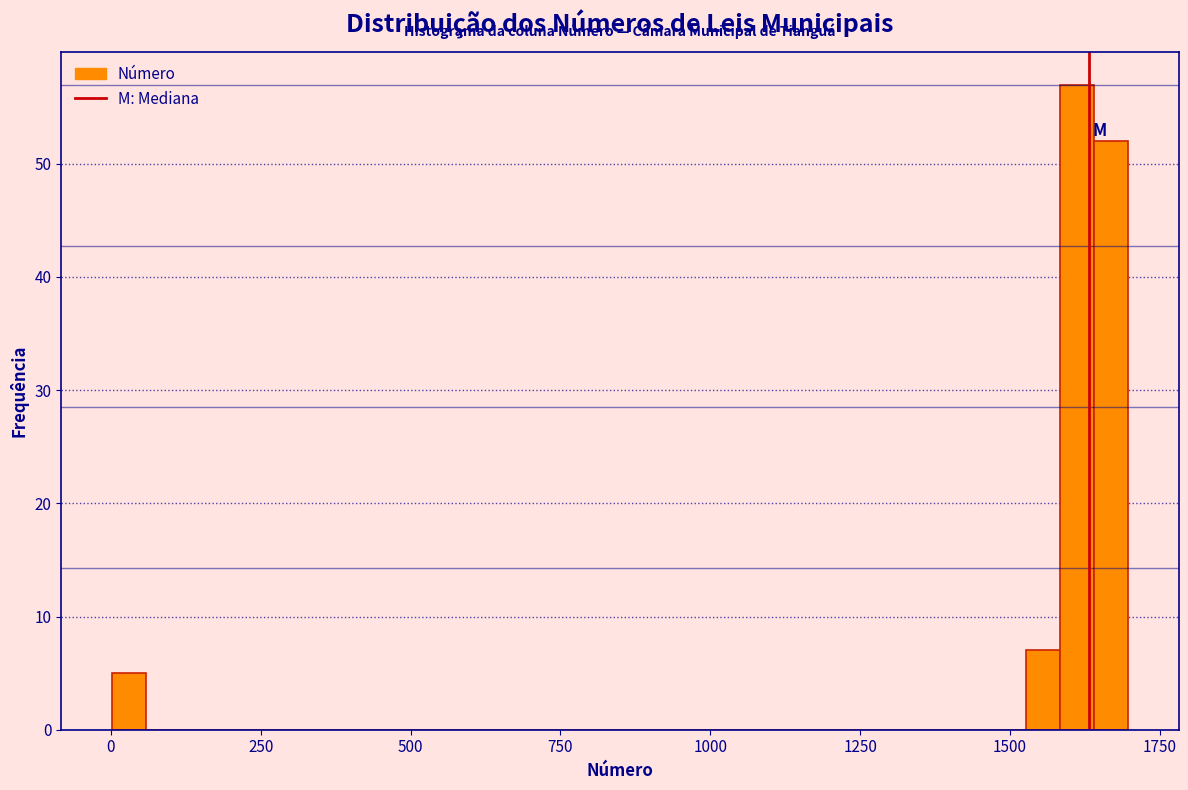

Read against the x-axis, roughly where is the centre of the tallest bar?

1600